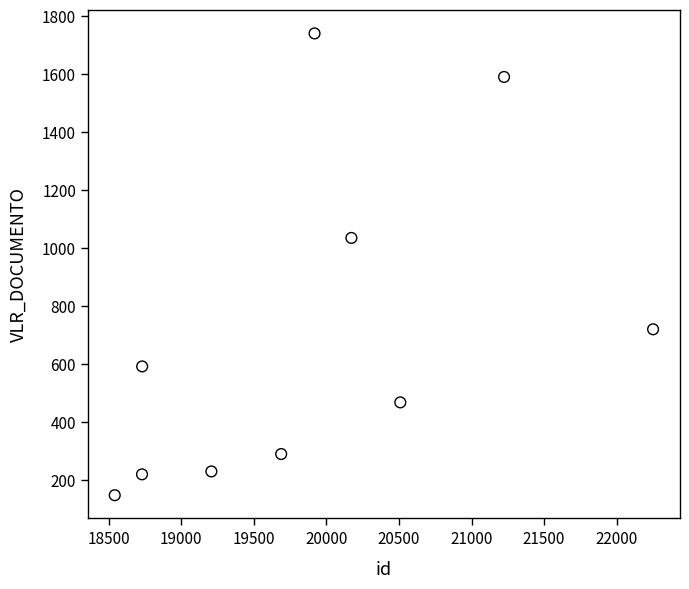

What Y value in the scatter plot is closest to 944?

1035